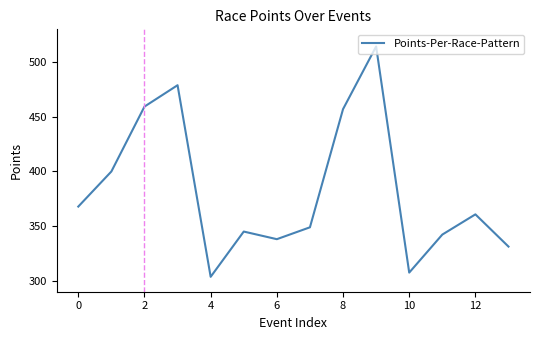

How many interior local peaks (higher than both neighbors) does the data have?

4